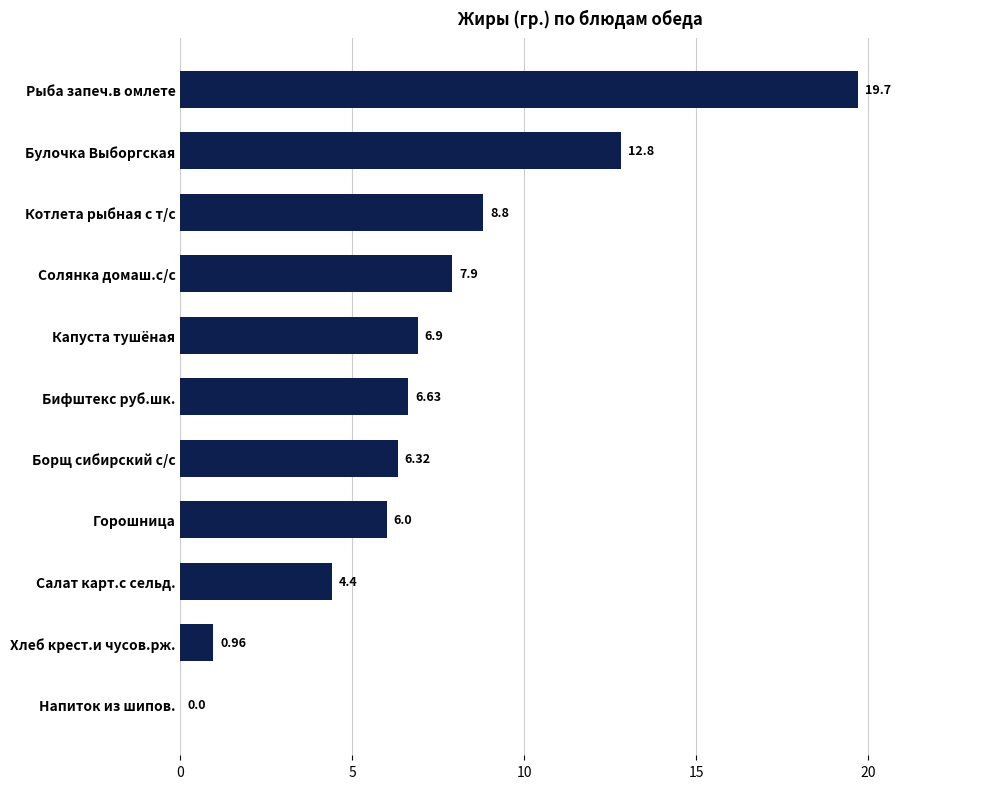

What is the change in value from Солянка домаш.с/с to Капуста тушёная?

-1.0